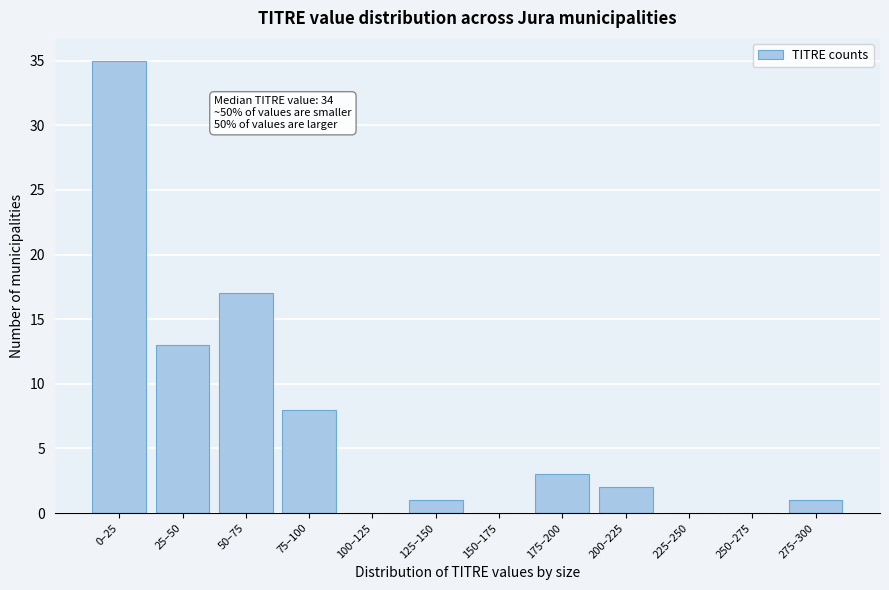

Reading left to right, transcribe all the data shown in this chart.

0–25=35	25–50=13	50–75=17	75–100=8	100–125=0	125–150=1	150–175=0	175–200=3	200–225=2	225–250=0	250–275=0	275–300=1